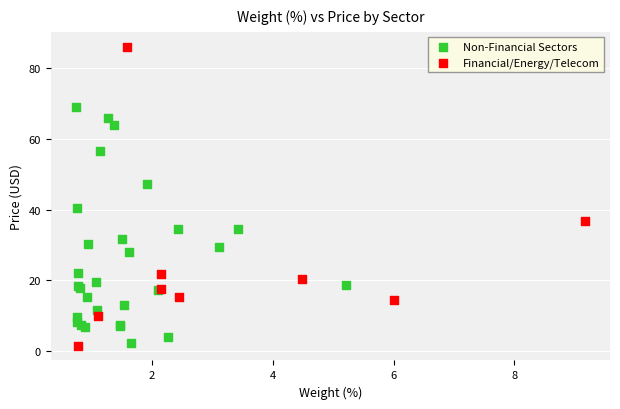

Which series has the largest Y range (max minus min)?

Financial/Energy/Telecom